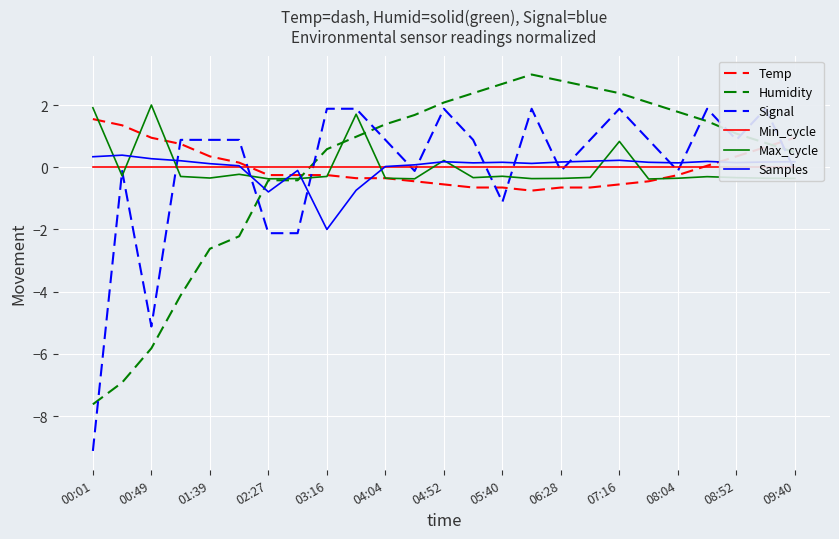

How many lines are shown in the chart?

6